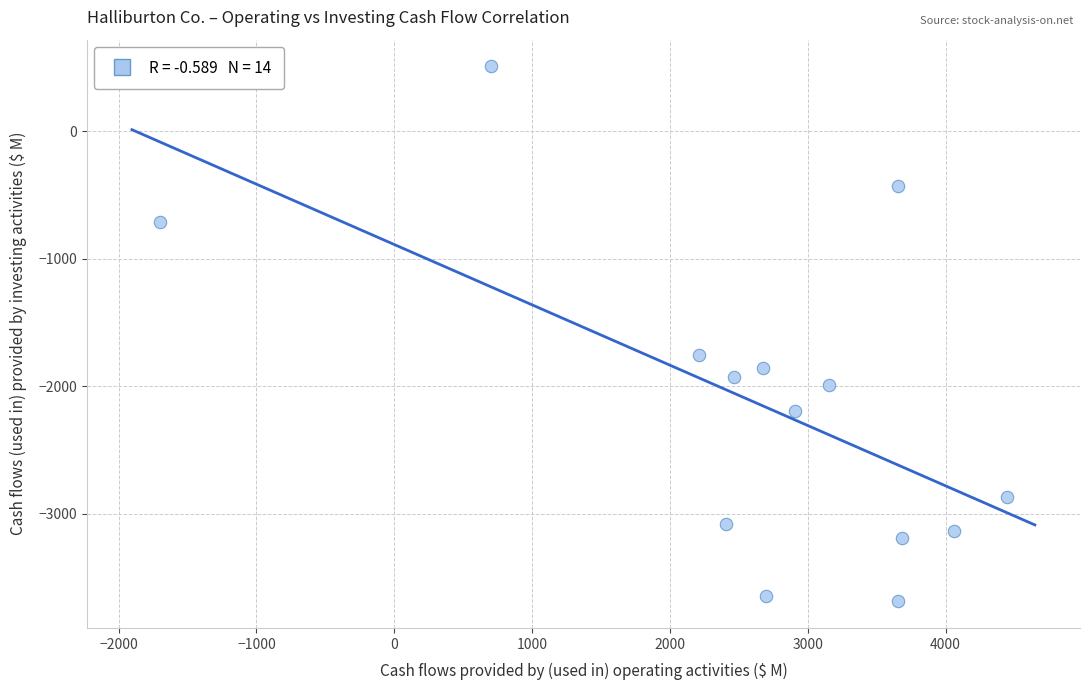

What Y value in the scatter plot is closest to -1589?

-1755